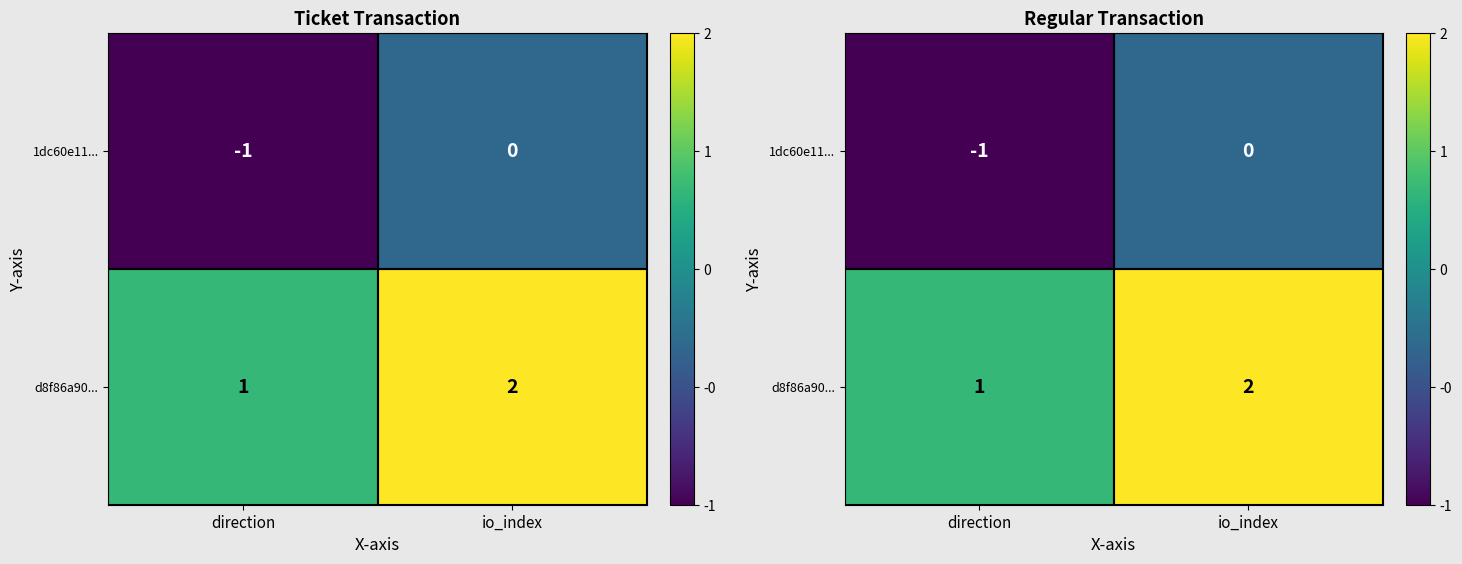

What is the total value across all series at io_index?

2